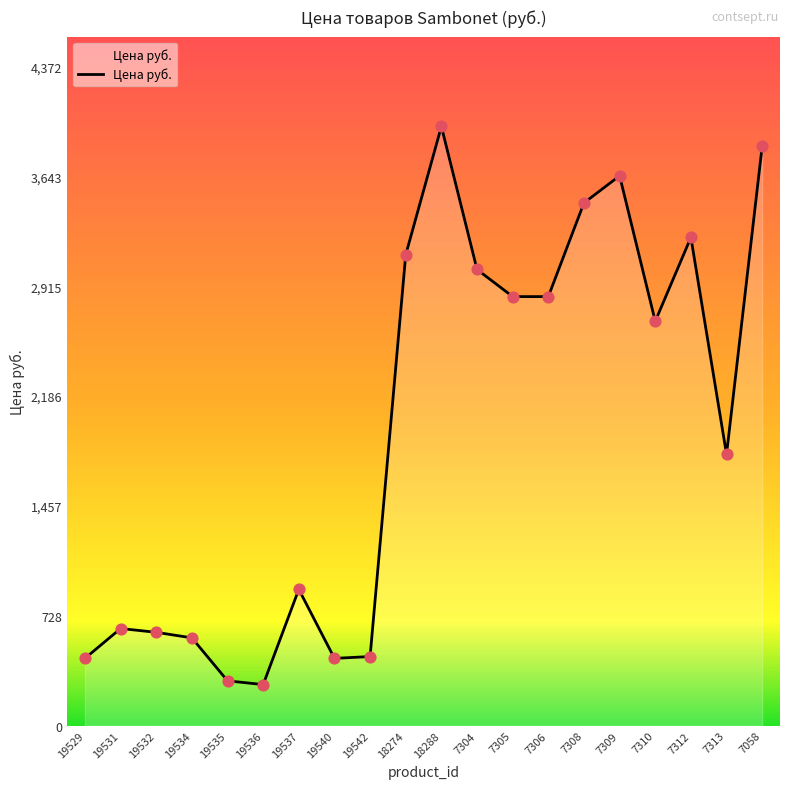

Approximately how many times larger is the value at 7310 compared to 18288?

0.7